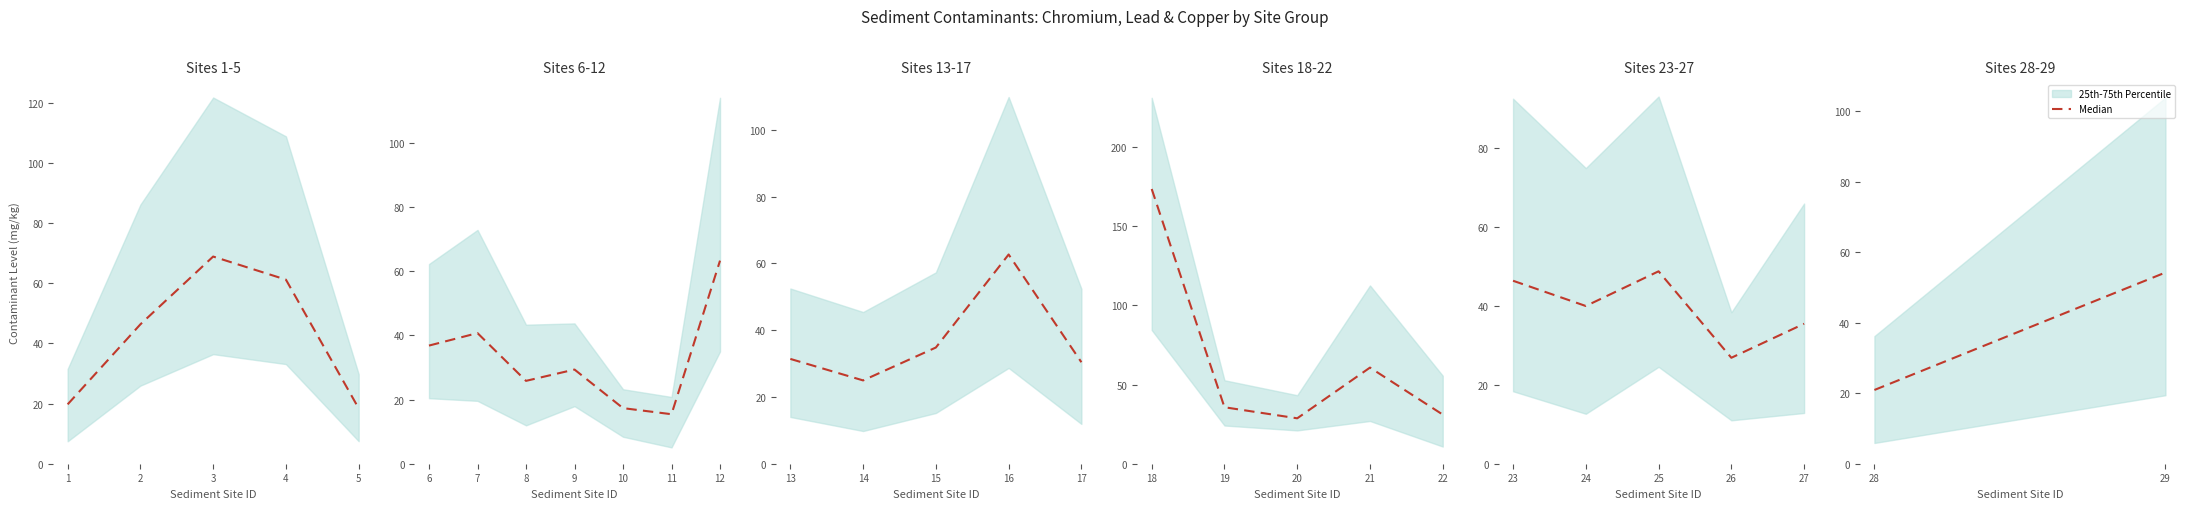

What is the difference between the values at 29 and 28?

33.3